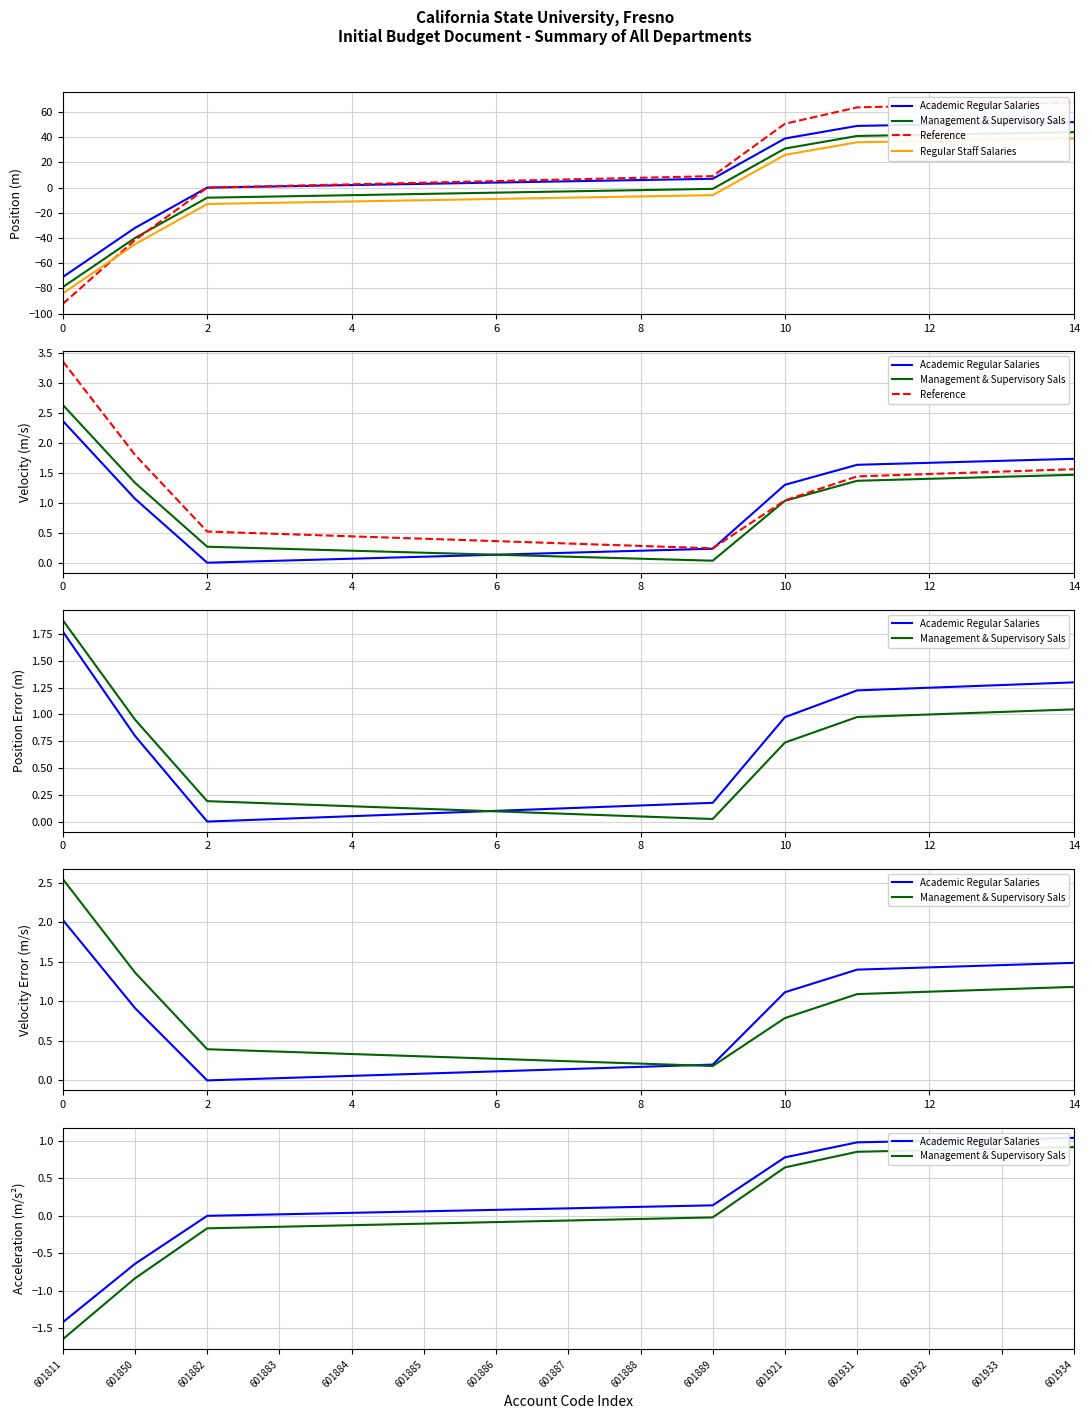

True or false: Reference has more than 0 interior local peaks.

False